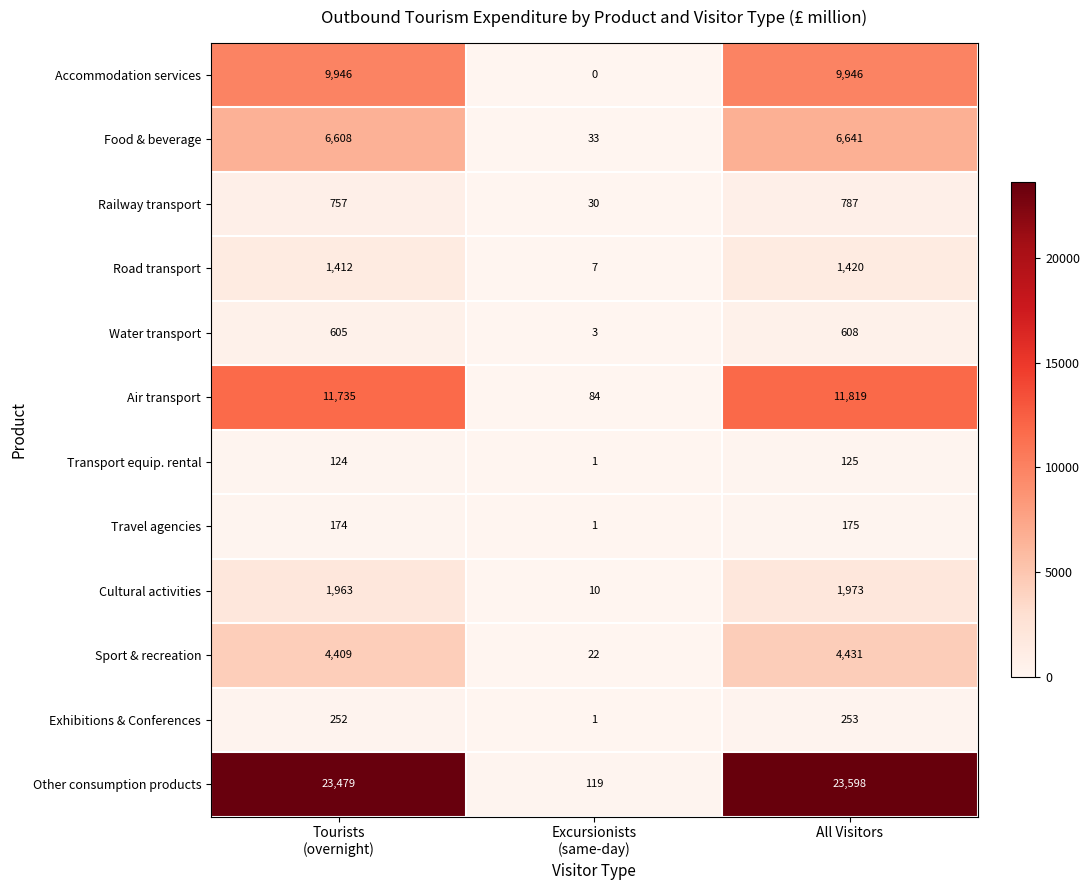

What is the difference between the maximum and minimum values in the Cultural activities series?

1963